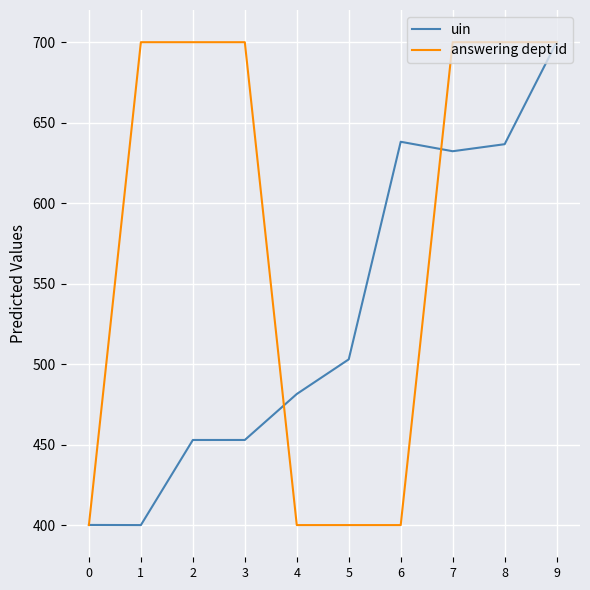

Does the chart have visible grid lines?

Yes